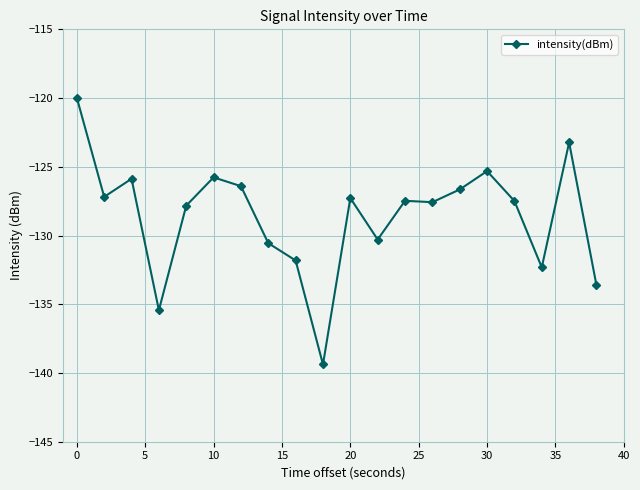

What is the difference between the second highest and second lowest values?

12.2